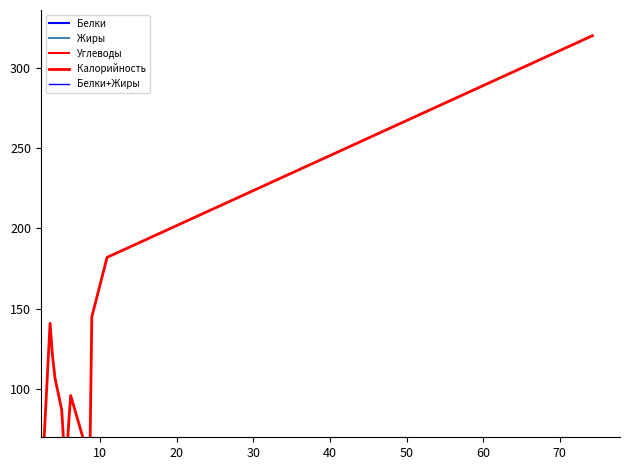

What are all the series names shown in the legend?

Белки, Жиры, Углеводы, Калорийность, Белки+Жиры